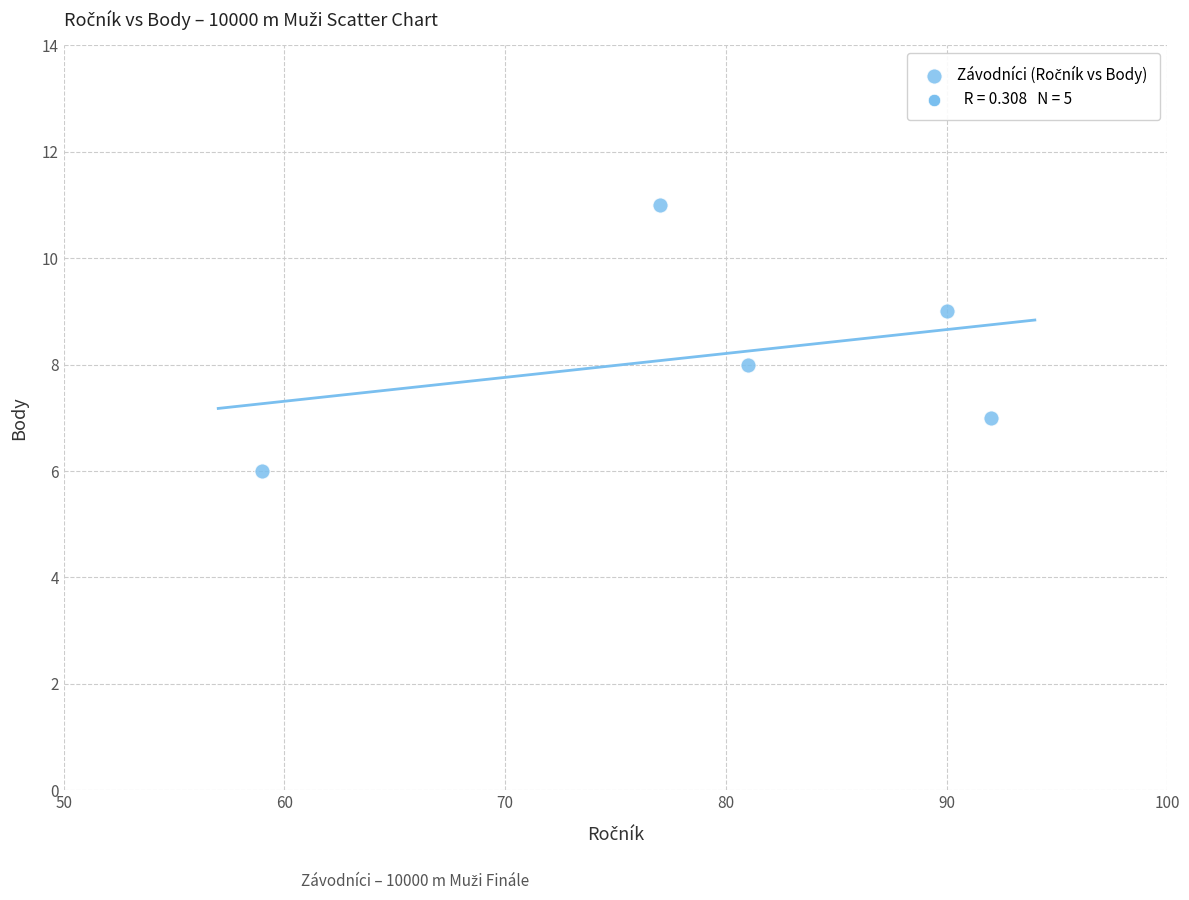

What is the average Y value?

8